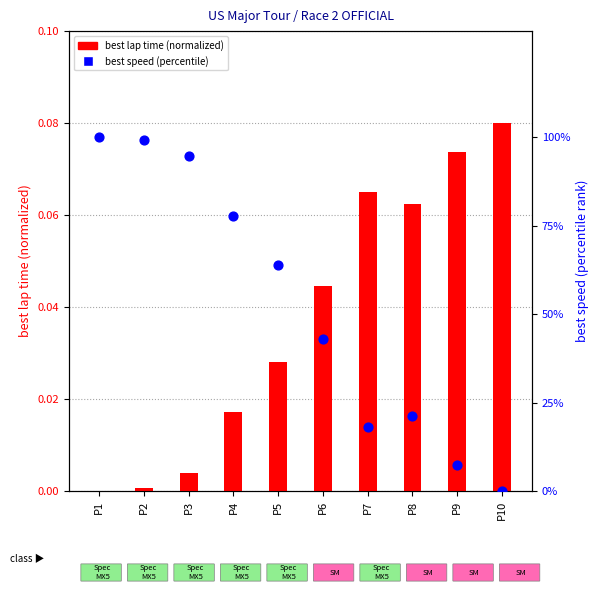

Which series reaches the maximum Y coordinate?

best speed (percentile)